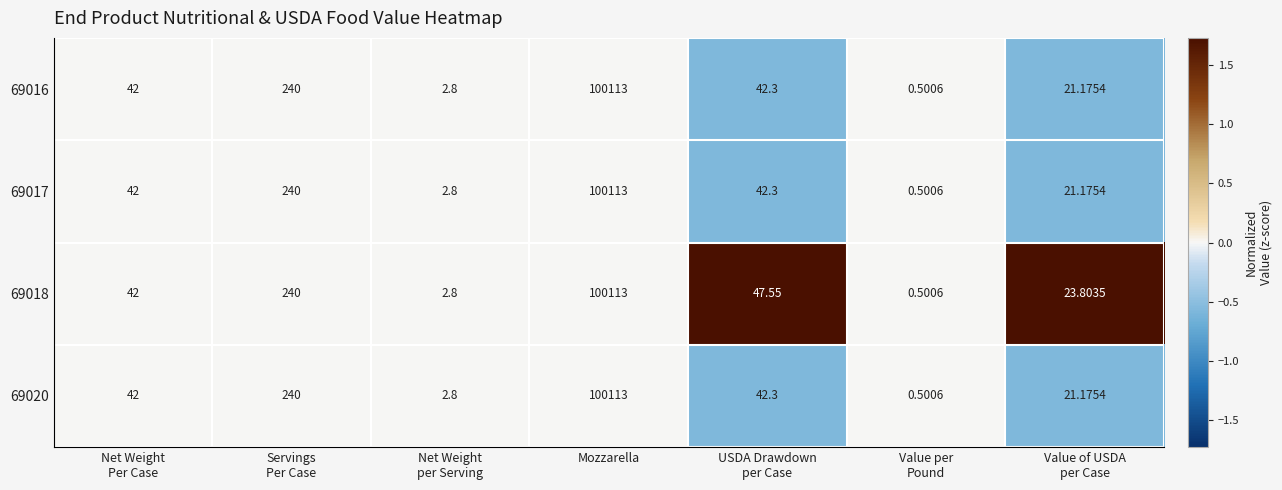

At which category is the sum across all series the highest?

Mozzarella